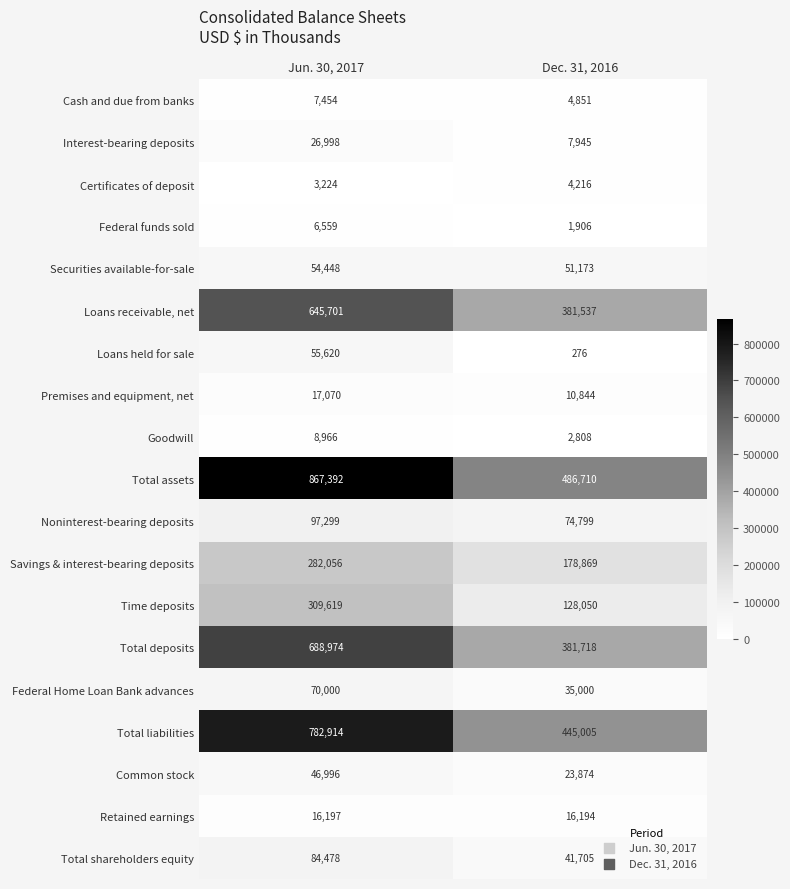

The value of Common stock at Jun. 30, 2017 is 64591. True or false?

False